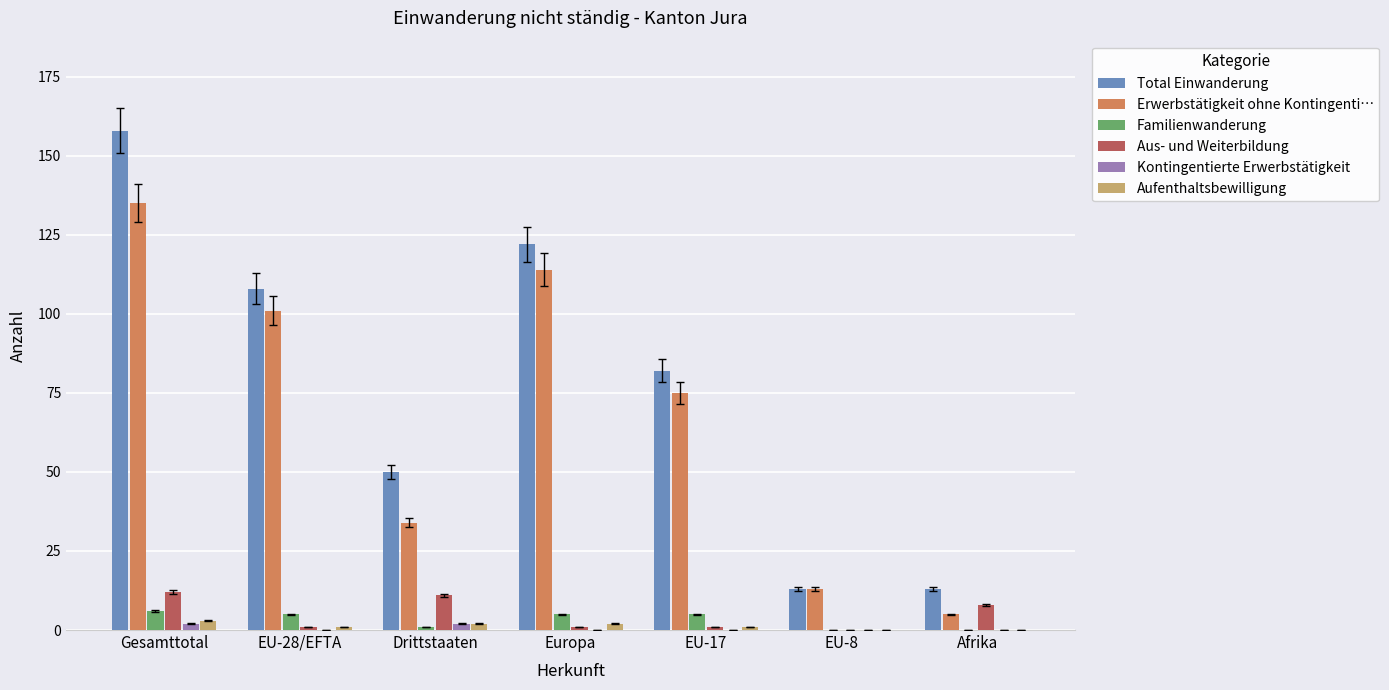

Which series has the largest total across all categories?

Total Einwanderung